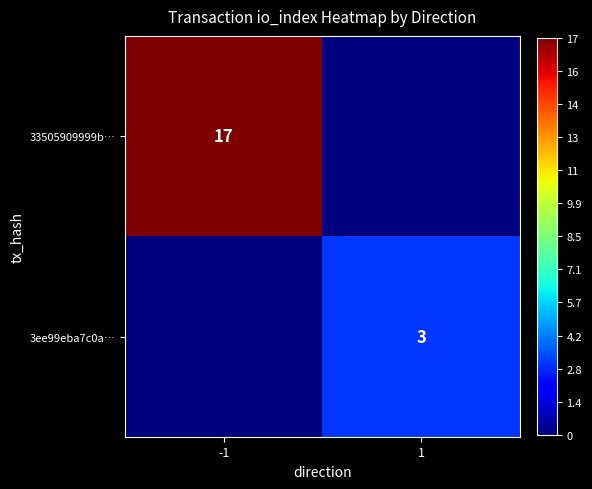

How many distinct data groups are displayed?

2